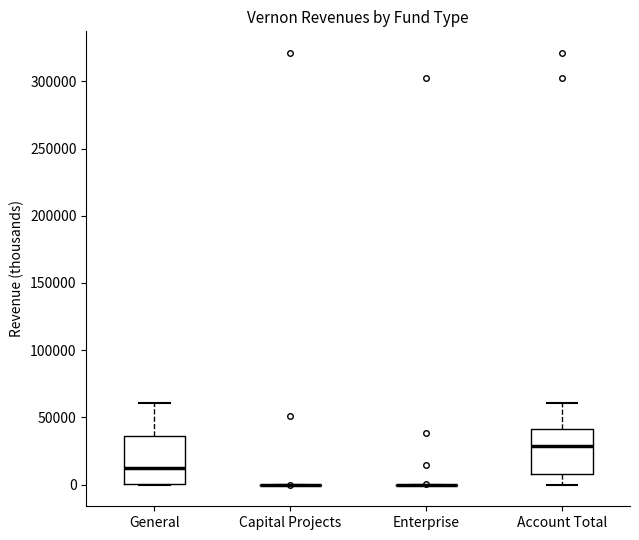

Reading left to right, read every box against the y-axis: the position of its median line, the range the box covers, and the ends of its whiskers. The values are not printed on the chart, so give them approximately, as read against the axis.

General: median 10000, box 0 to 35000, whiskers 0 to 60000
Capital Projects: box collapsed to a line at 0, whiskers 0 to 0
Enterprise: box collapsed to a line at 0, whiskers 0 to 0
Account Total: median 30000, box 10000 to 40000, whiskers 0 to 60000